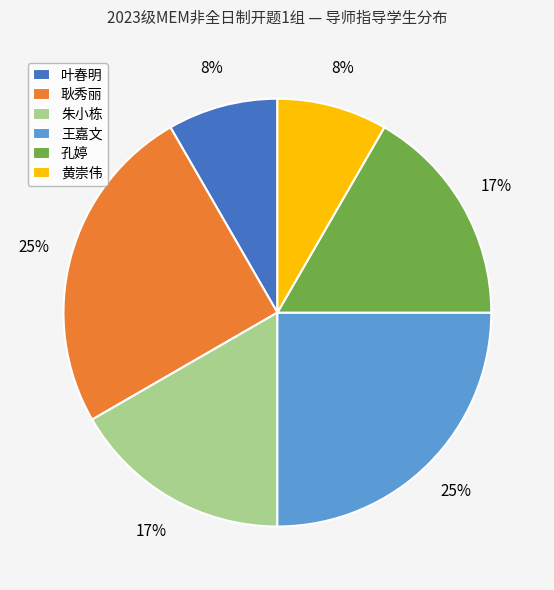

True or false: 王嘉文 accounts for 25% of the total.

True